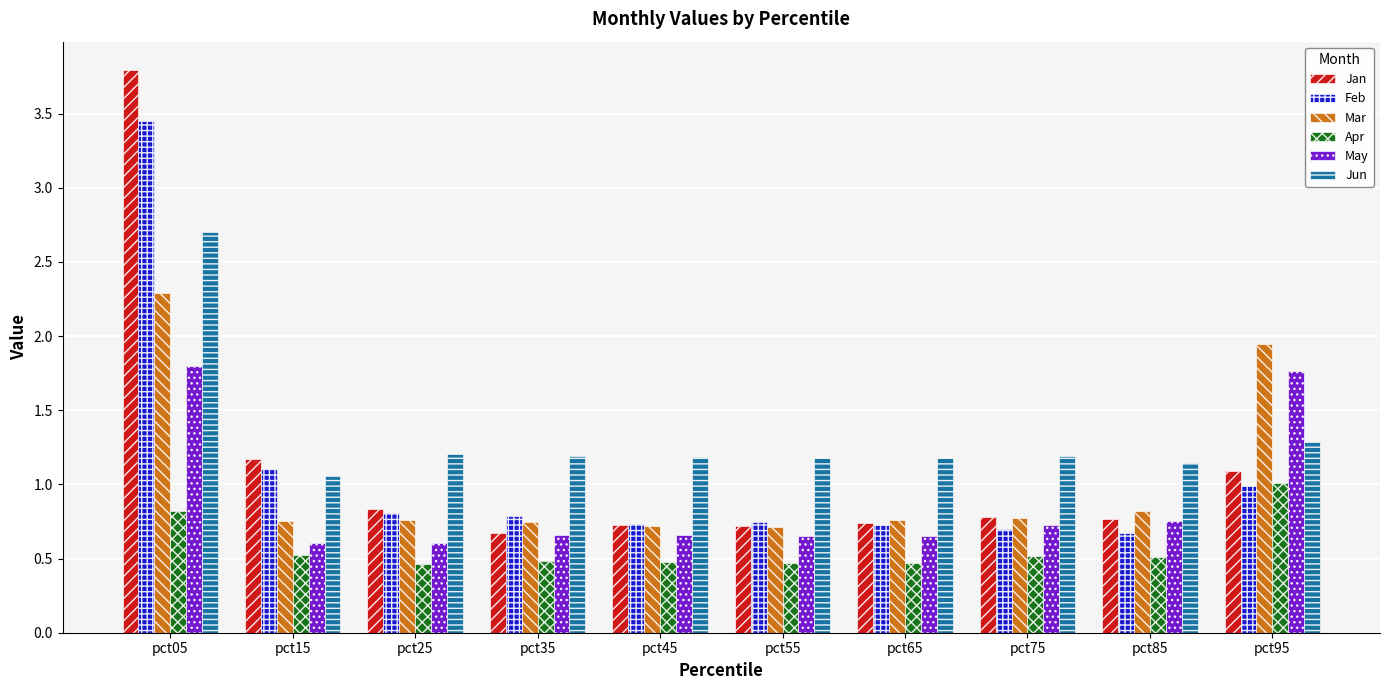

What is the maximum value for Apr?

1.0